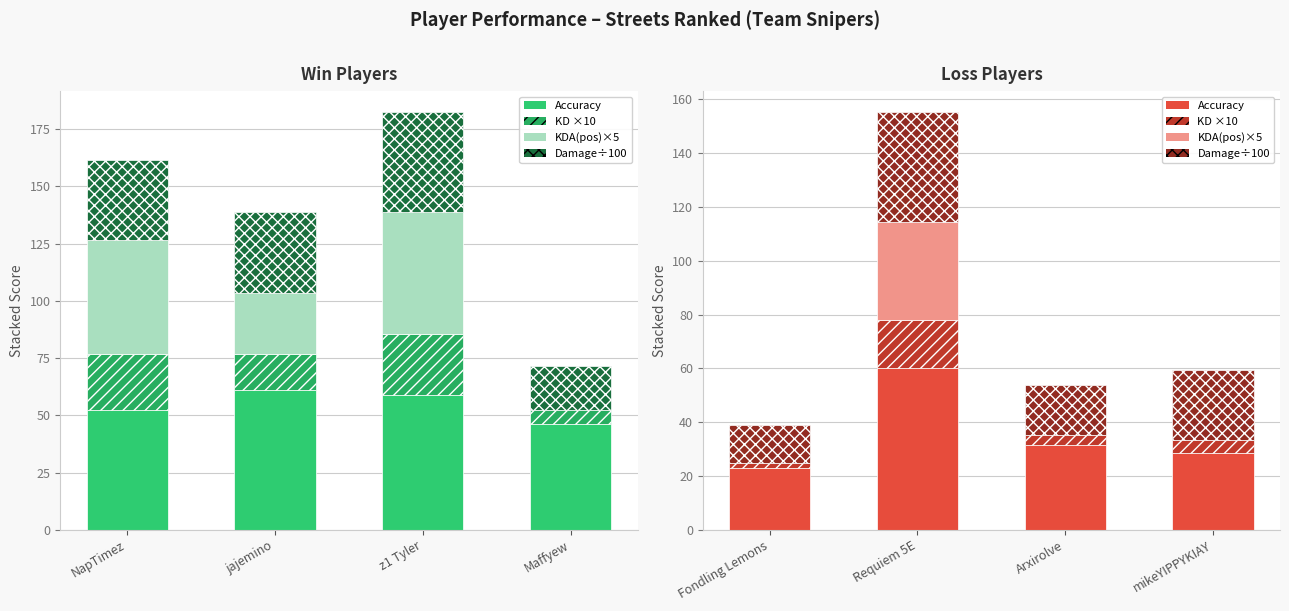

What is the average value of the Accuracy series?

35.8